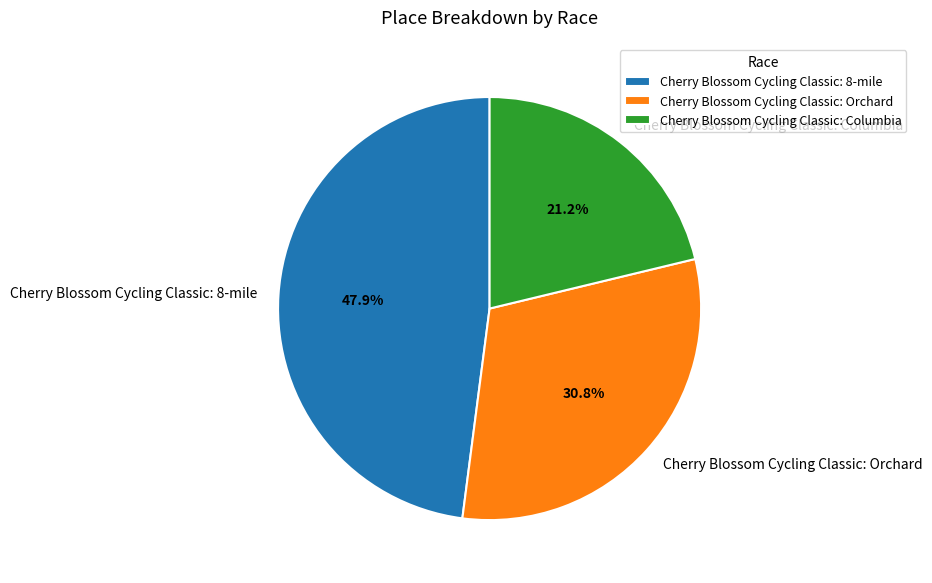

What portion of the pie excludes Cherry Blossom Cycling Classic: Orchard?

69.2%